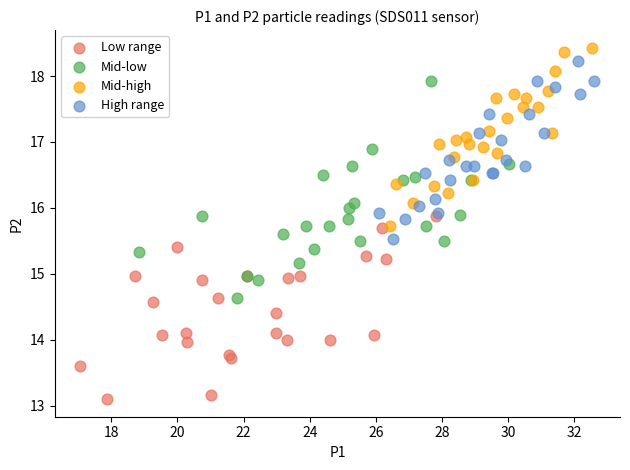

Which series has the largest Y range (max minus min)?

Mid-low